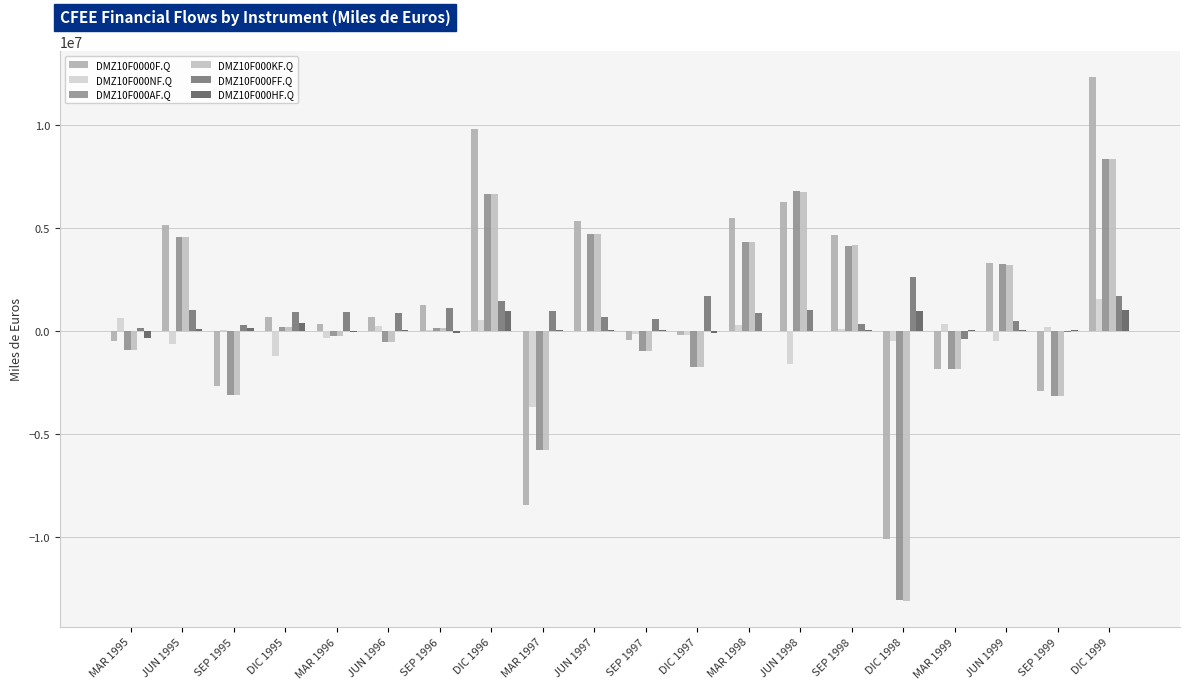

Does the chart contain stacked bars?

No